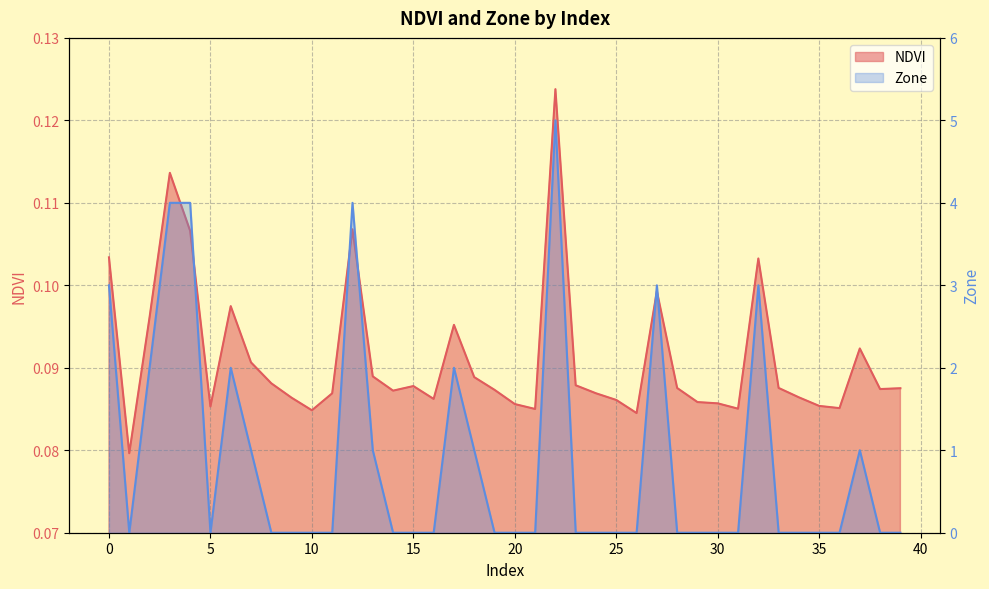

Reading left to right, extract all data points from this chart.

NDVI: 0=0.1	1=0.1	2=0.1	3=0.1	4=0.1	5=0.1	6=0.1	7=0.1	8=0.1	9=0.1	10=0.1	11=0.1	12=0.1	13=0.1	14=0.1	15=0.1	16=0.1	17=0.1	18=0.1	19=0.1	20=0.1	21=0.1	22=0.1	23=0.1	24=0.1	25=0.1	26=0.1	27=0.1	28=0.1	29=0.1	30=0.1	31=0.1	32=0.1	33=0.1	34=0.1	35=0.1	36=0.1	37=0.1	38=0.1	39=0.1
Zone: 0=3.0	1=0.0	2=2.0	3=4.0	4=4.0	5=0.0	6=2.0	7=1.0	8=0.0	9=0.0	10=0.0	11=0.0	12=4.0	13=1.0	14=0.0	15=0.0	16=0.0	17=2.0	18=1.0	19=0.0	20=0.0	21=0.0	22=5.0	23=0.0	24=0.0	25=0.0	26=0.0	27=3.0	28=0.0	29=0.0	30=0.0	31=0.0	32=3.0	33=0.0	34=0.0	35=0.0	36=0.0	37=1.0	38=0.0	39=0.0